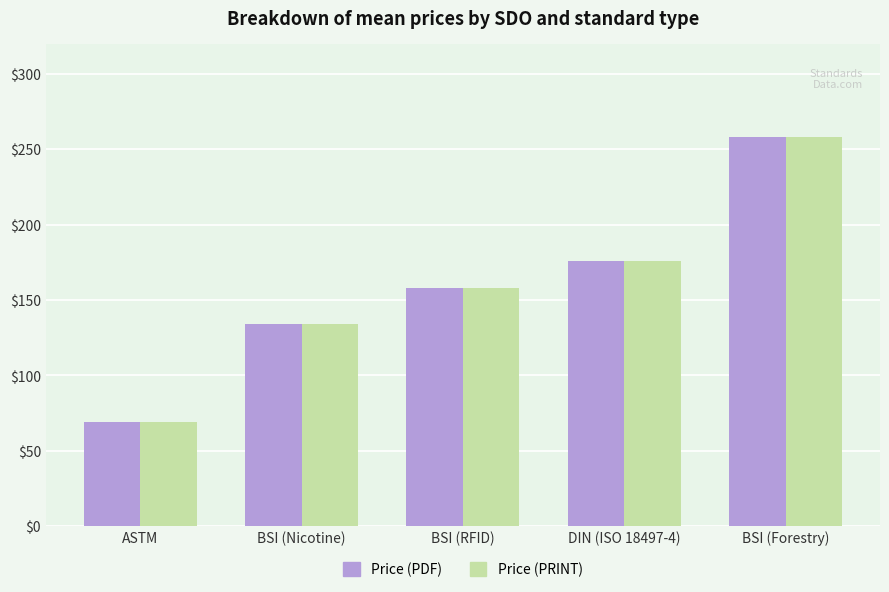

What is the total value across all series at BSI (Nicotine)?

268.0